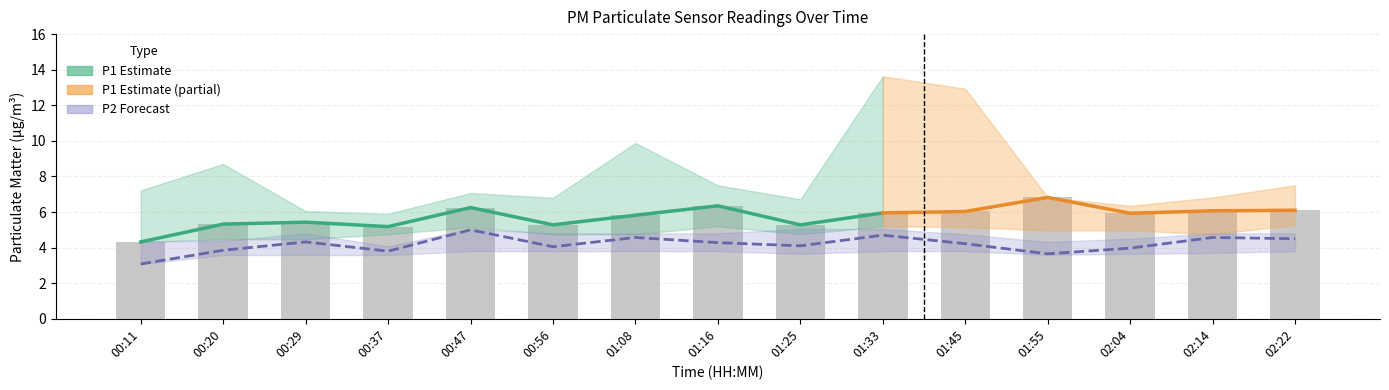

Are the bars grouped side by side (vs. stacked)?

Yes